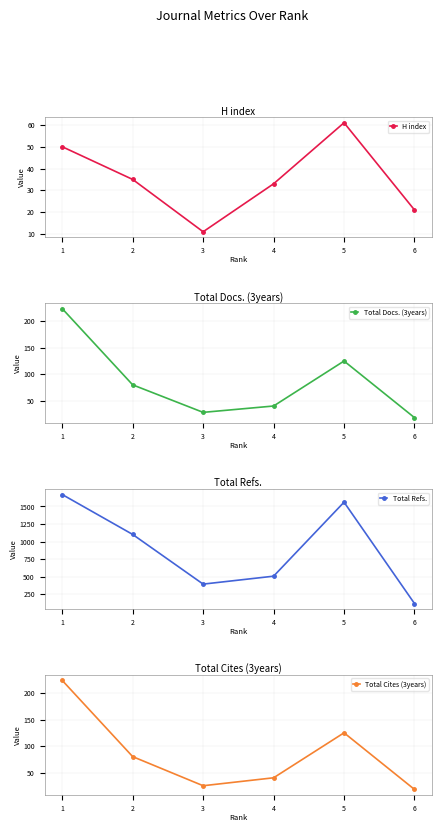

What is the value of the Total Docs. (3years) point at the 4th from the left?

40